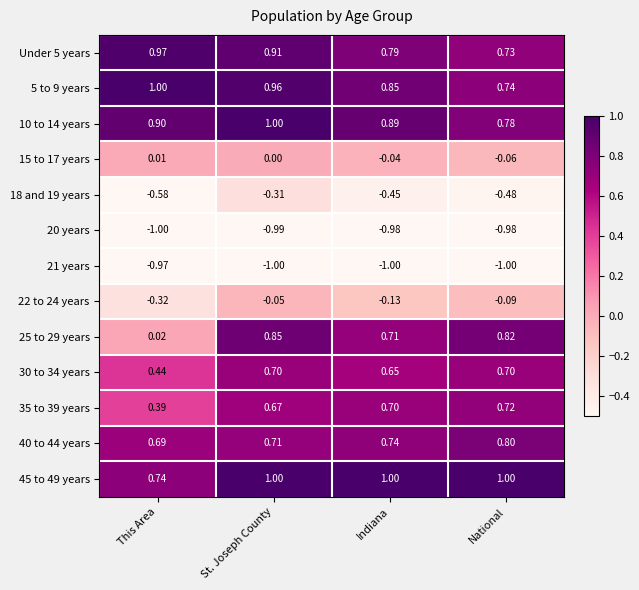

Where is 35 to 39 years nearest to the value 0?

This Area